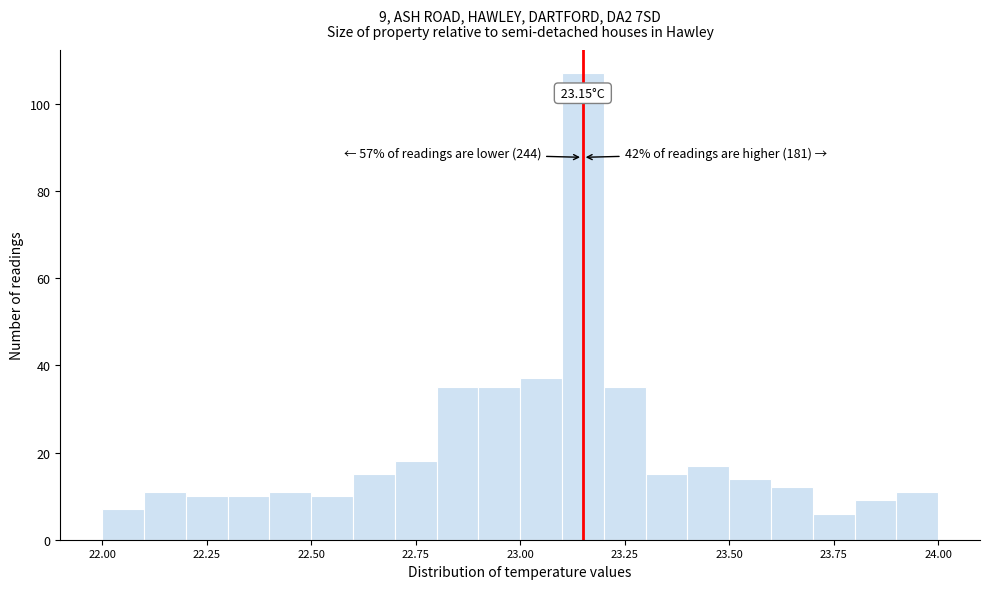

Around what value on the x-axis is the tallest bar? Give the approximate position of its centre, as read against the axis.

23.15